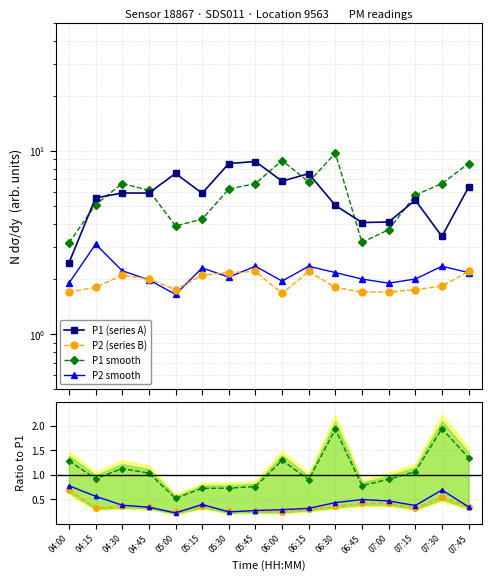

How many lines are shown in the chart?

4